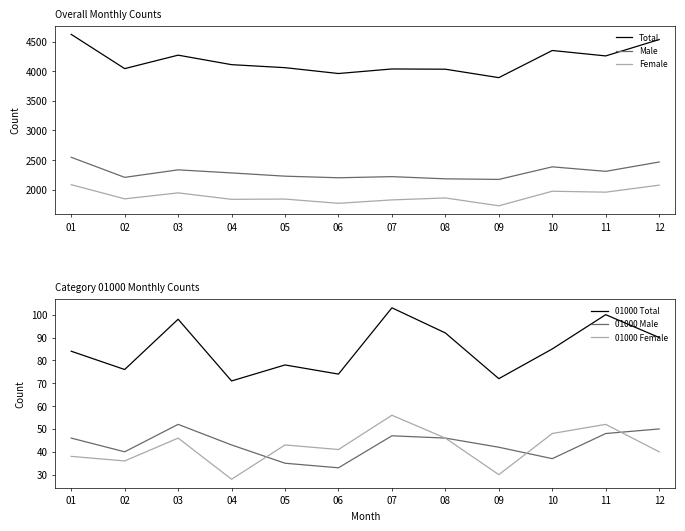

What is the value of the 01000 Male point at the 3rd from the left?

52